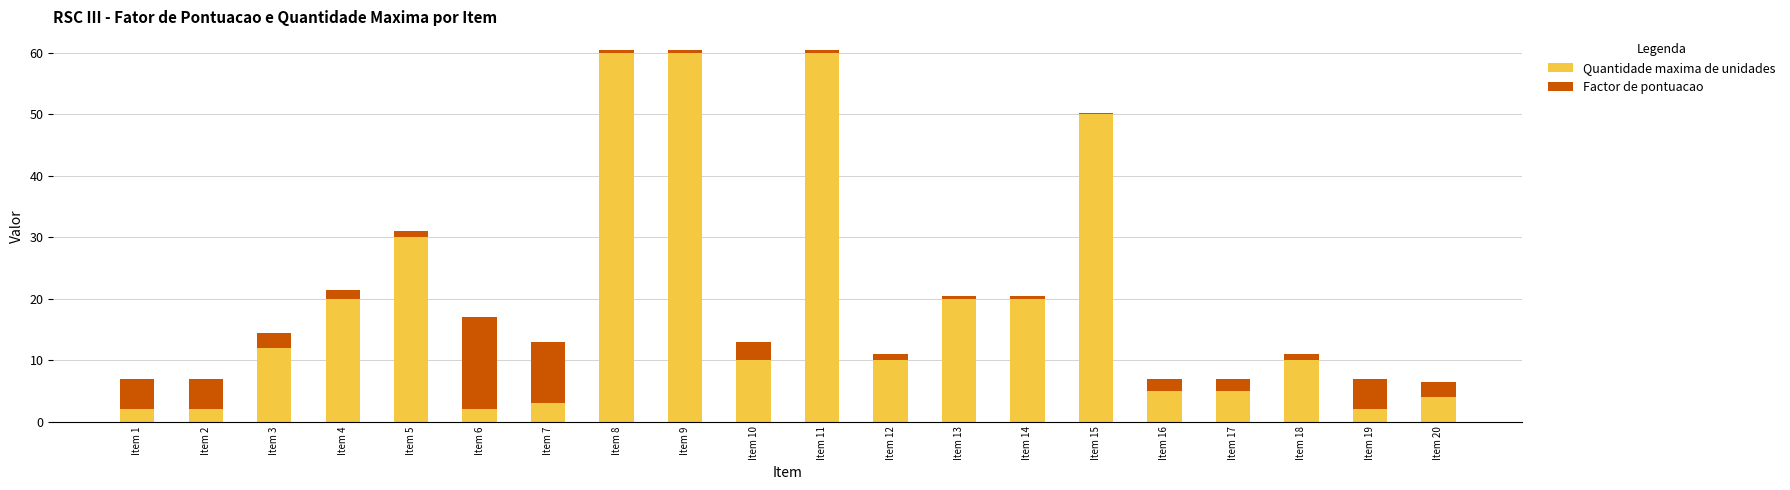

What is the difference between the maximum and minimum values in the Quantidade maxima de unidades series?

58.0